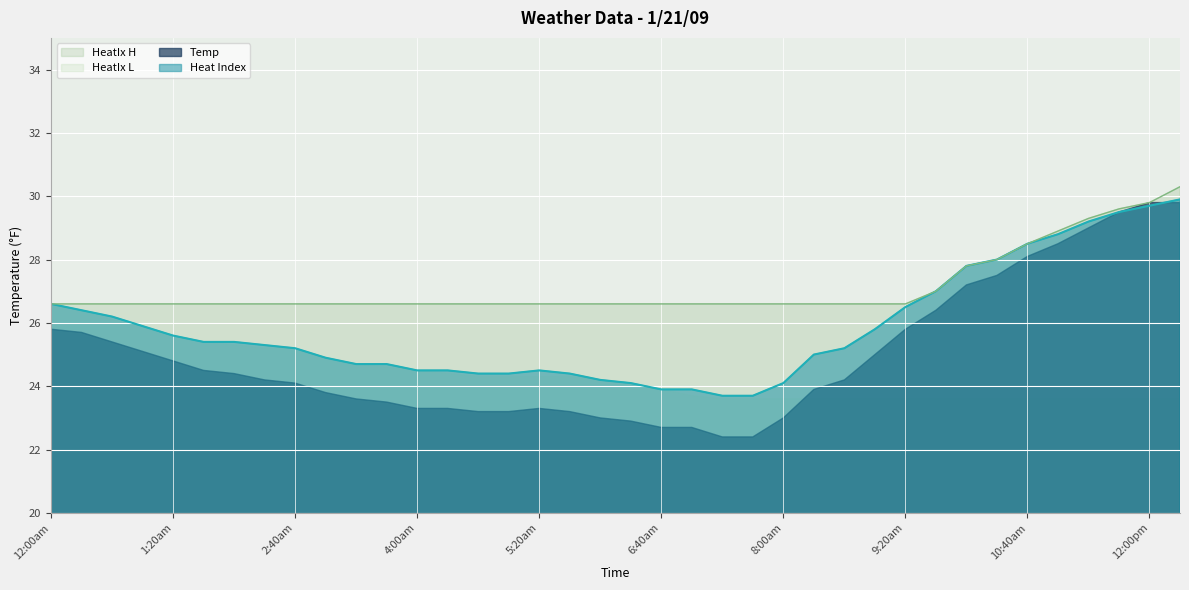

Rank the series by their average value, from highest to lowest.

HeatIx H, Heat Index, Temp, HeatIx L